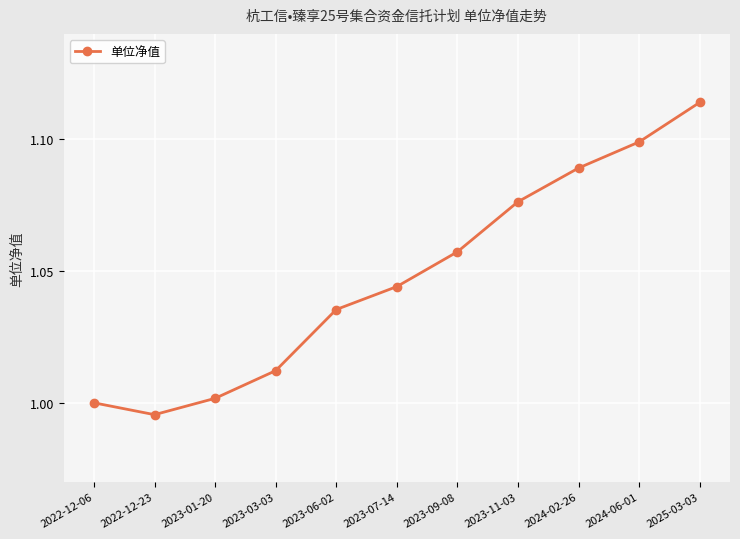

What is the difference between the maximum and second lowest values?

0.1